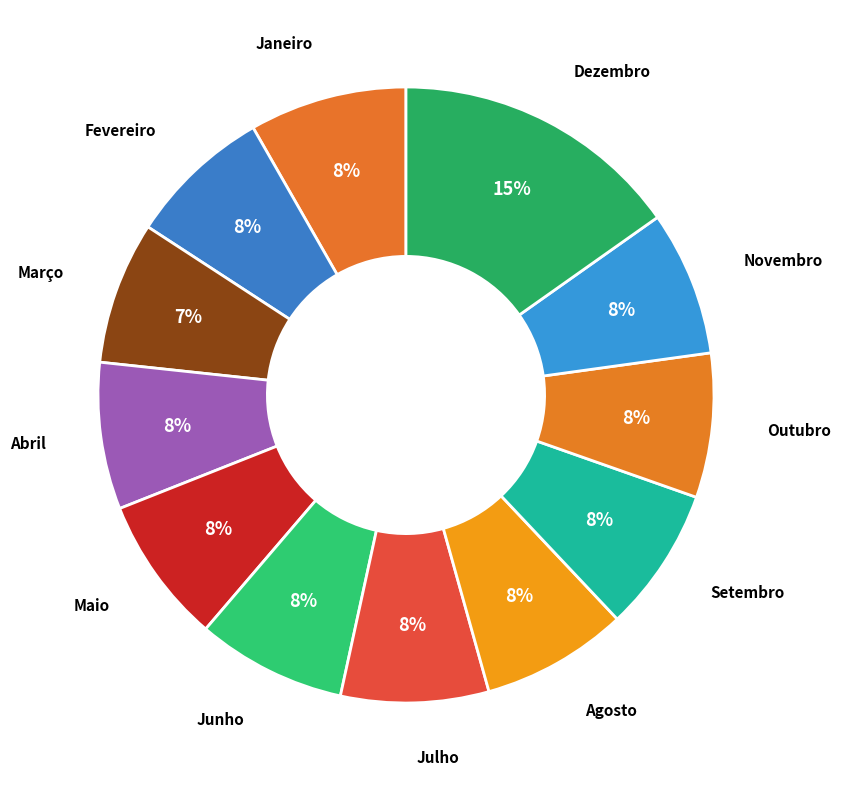

Rank the categories by value from lowest to highest.

Março, Fevereiro, Setembro, Outubro, Novembro, Agosto, Abril, Maio, Julho, Junho, Janeiro, Dezembro